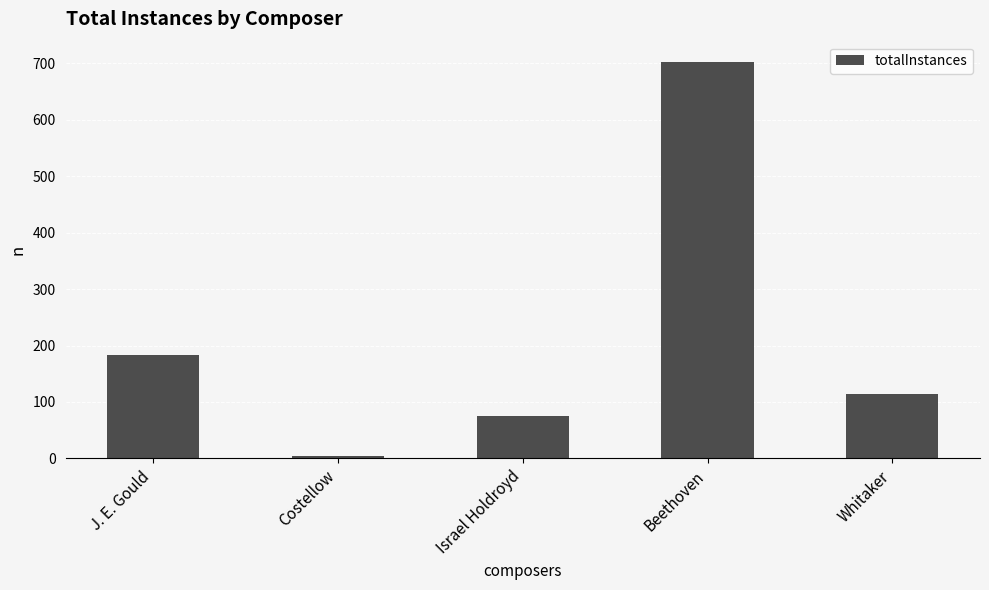

What is the label of the 5th bar from the left?

Whitaker